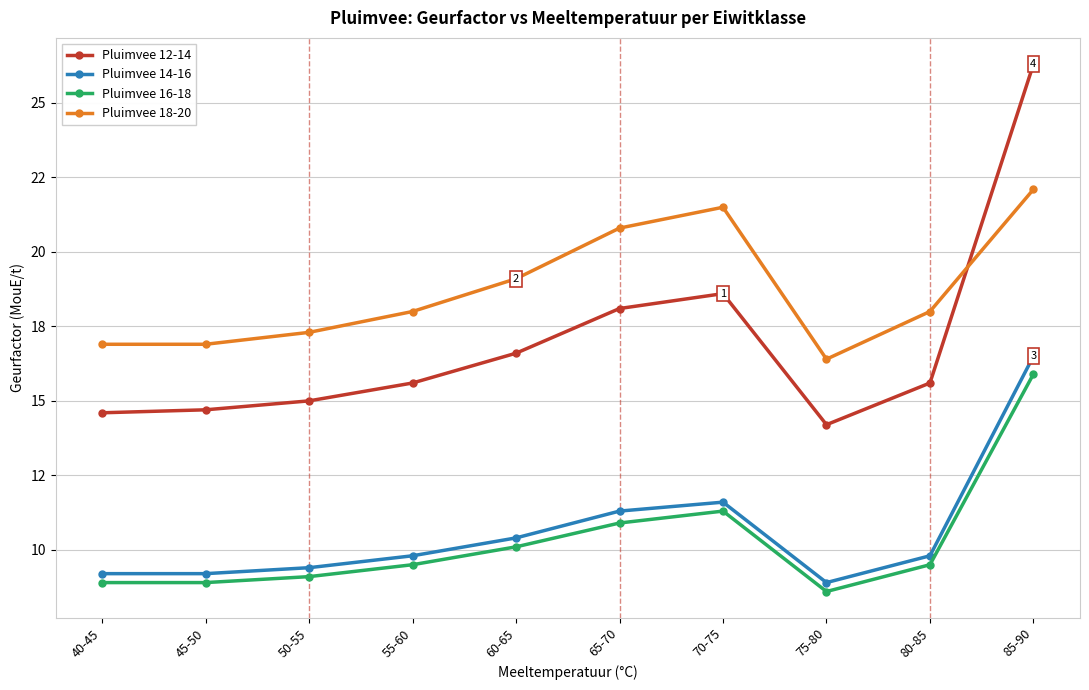

Is the value of Pluimvee 14-16 at 85-90 greater than the value of Pluimvee 12-14 at 80-85?

Yes